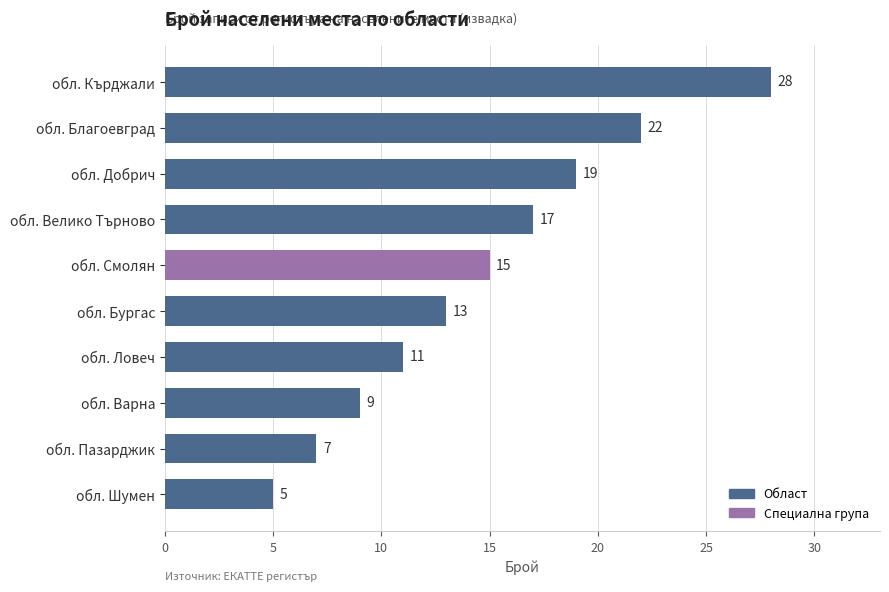

Rank the categories by value from lowest to highest.

обл. Шумен, обл. Пазарджик, обл. Варна, обл. Ловеч, обл. Бургас, обл. Смолян, обл. Велико Търново, обл. Добрич, обл. Благоевград, обл. Кърджали